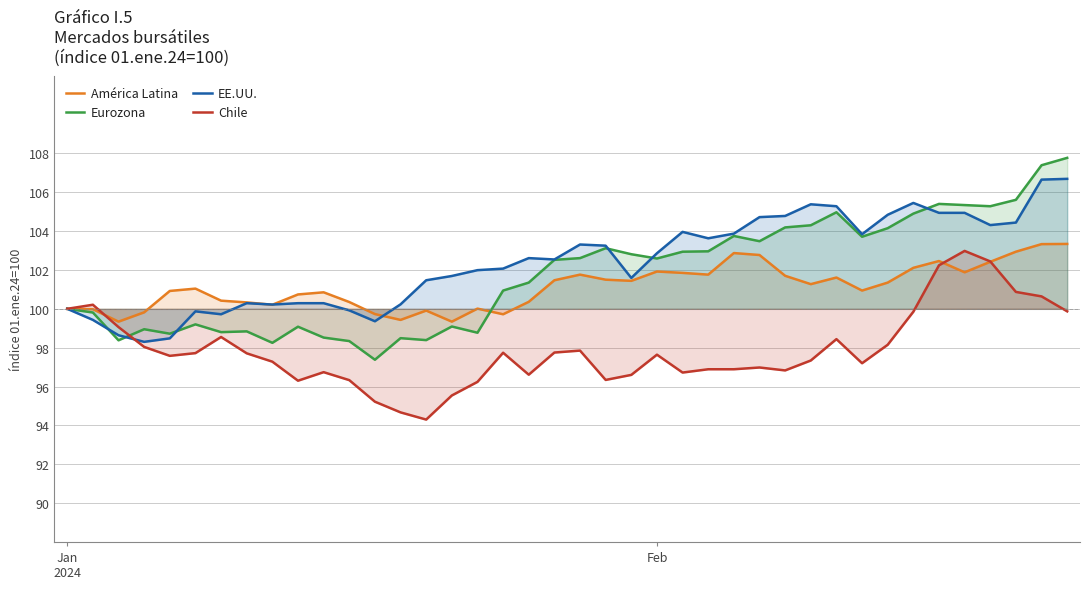

Count the number of categories in the chart.

40